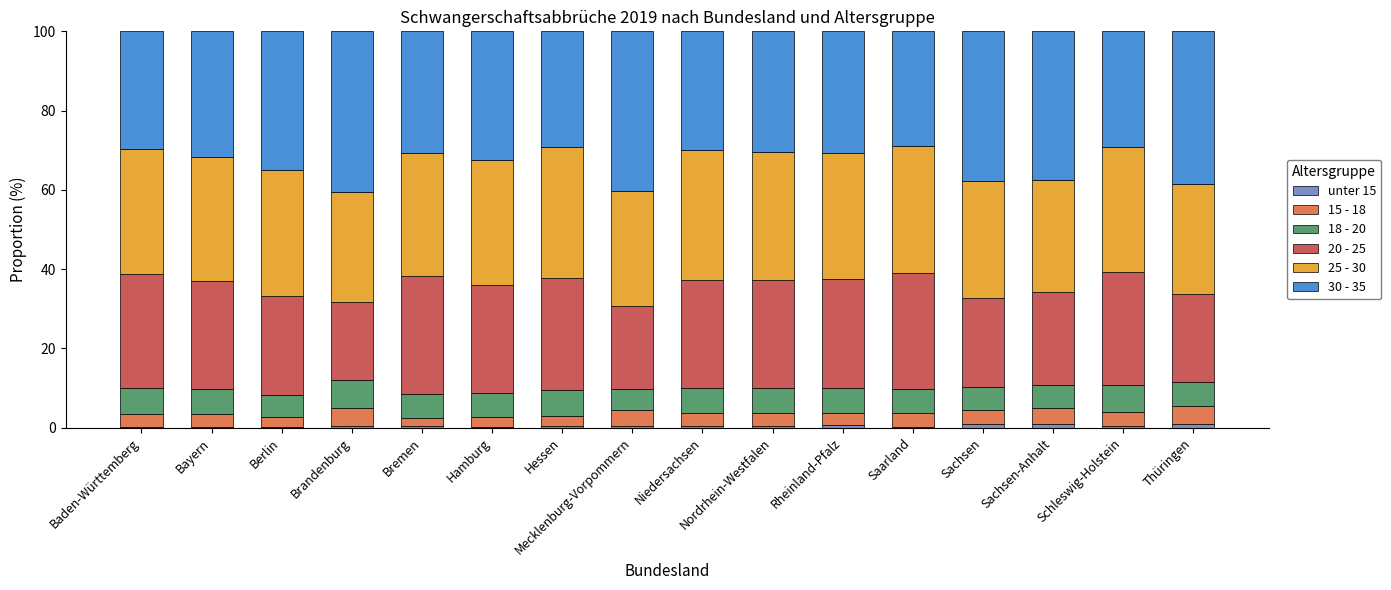

Does the chart contain stacked bars?

Yes